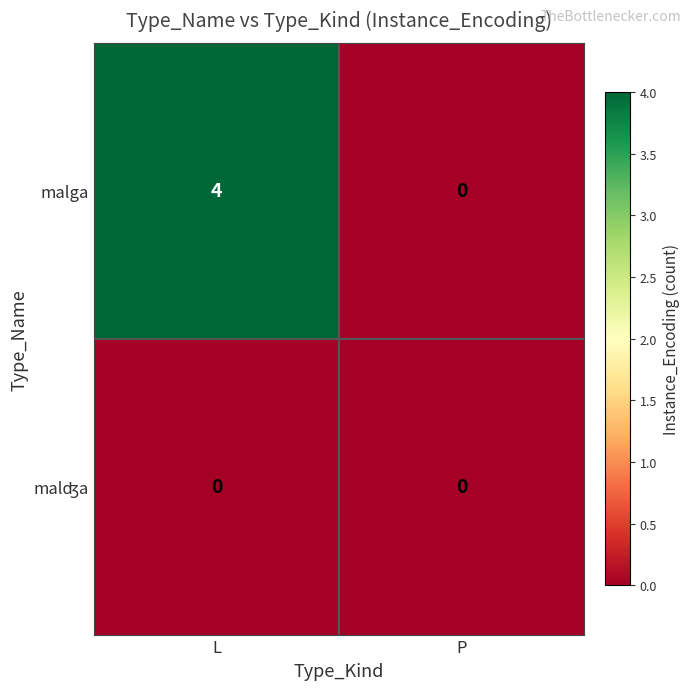

Is it true that malga equals 7 at L?

False